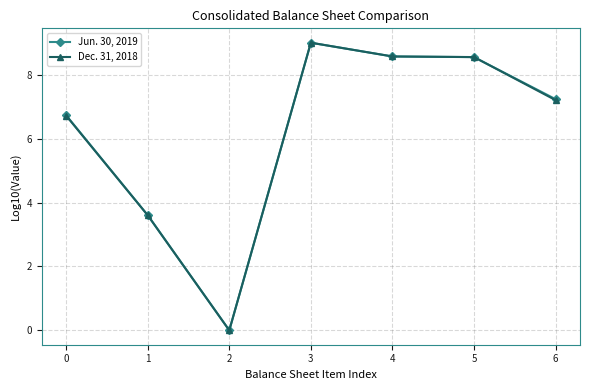

Between 2 and 5, which series saw the biggest shift?

Dec. 31, 2018